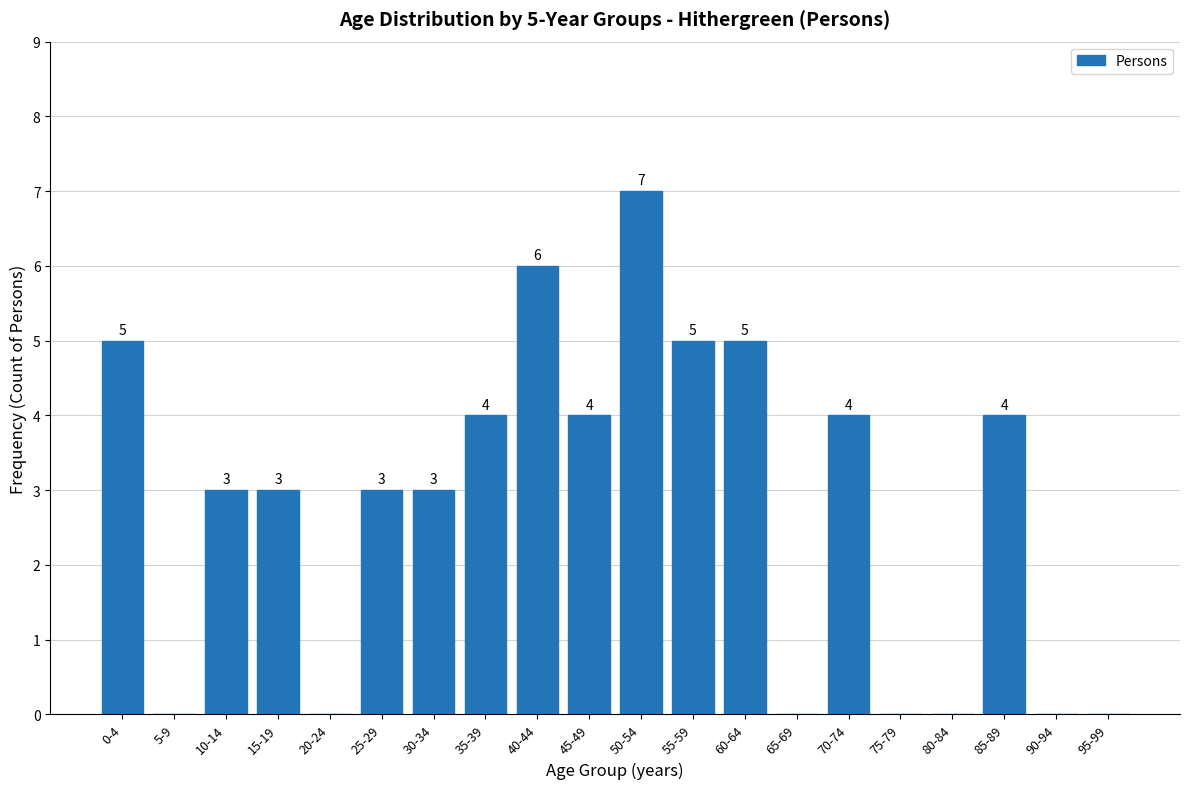

Reading right to left, transcribe all the data shown in this chart.

95-99=0	90-94=0	85-89=4	80-84=0	75-79=0	70-74=4	65-69=0	60-64=5	55-59=5	50-54=7	45-49=4	40-44=6	35-39=4	30-34=3	25-29=3	20-24=0	15-19=3	10-14=3	5-9=0	0-4=5